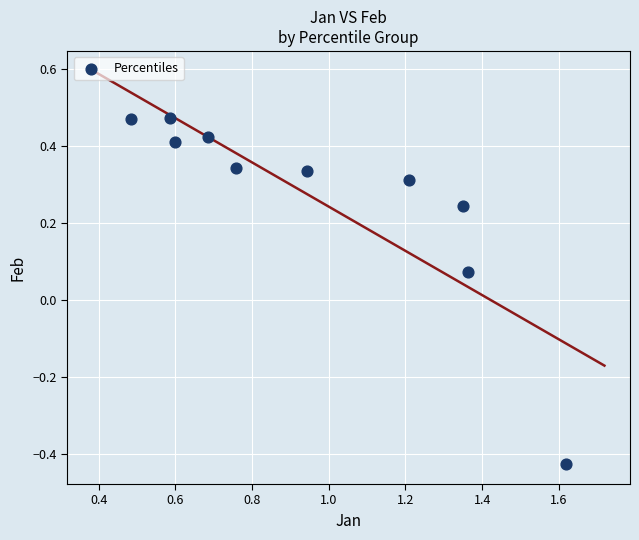

What is the range of Y values (max minus min)?

0.9